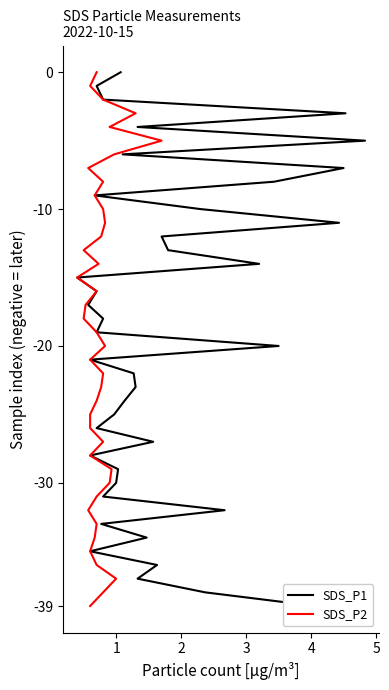

True or false: SDS_P1 and SDS_P2 cross at least once.

False